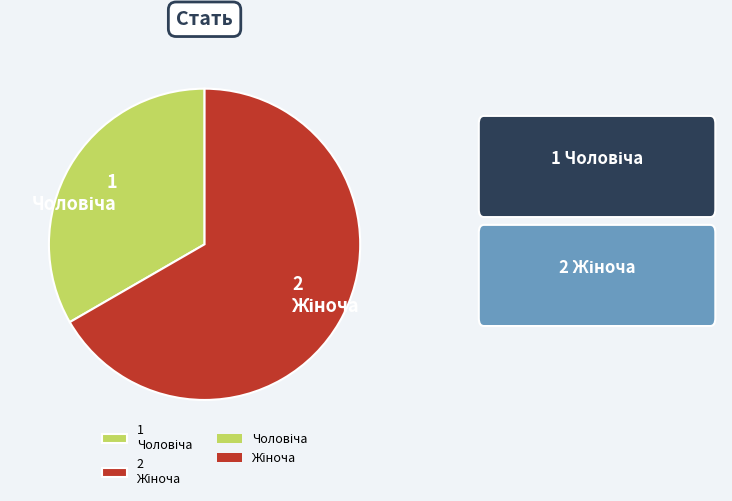

Is there any slice that represents more than half of the pie?

Yes